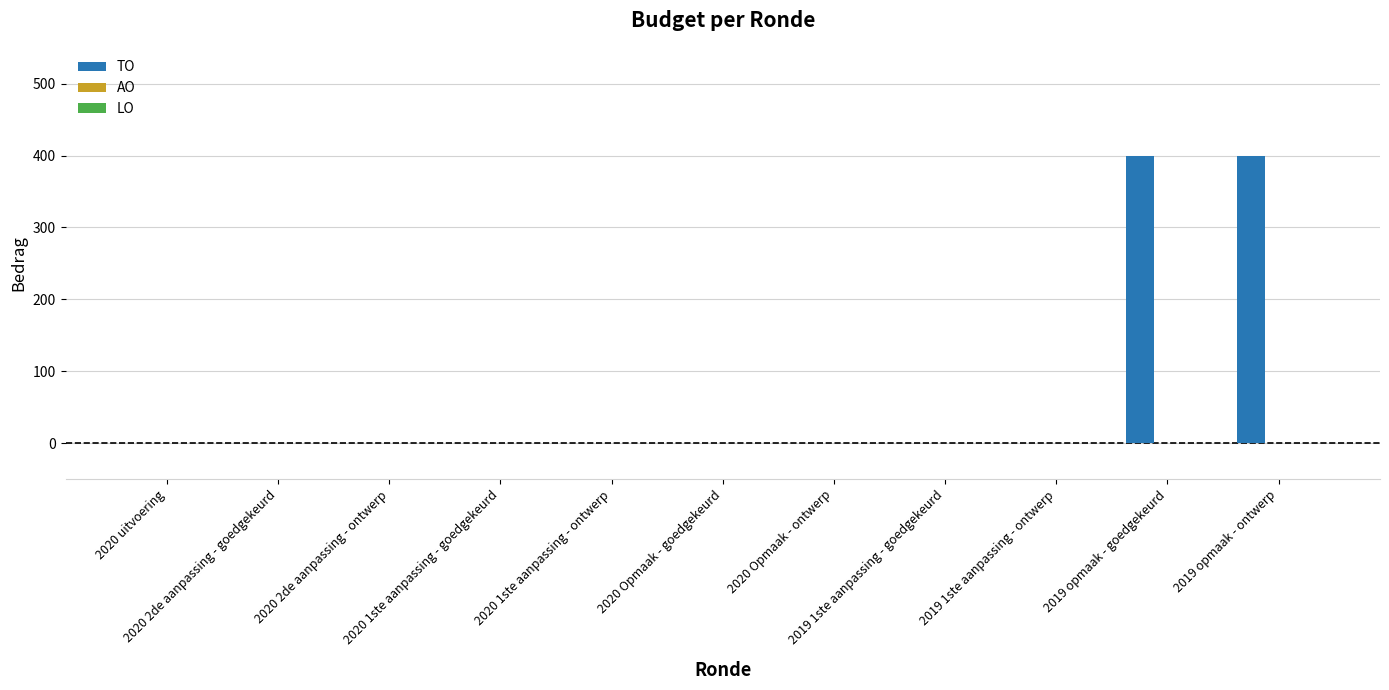

What is the maximum value shown in the chart?

400